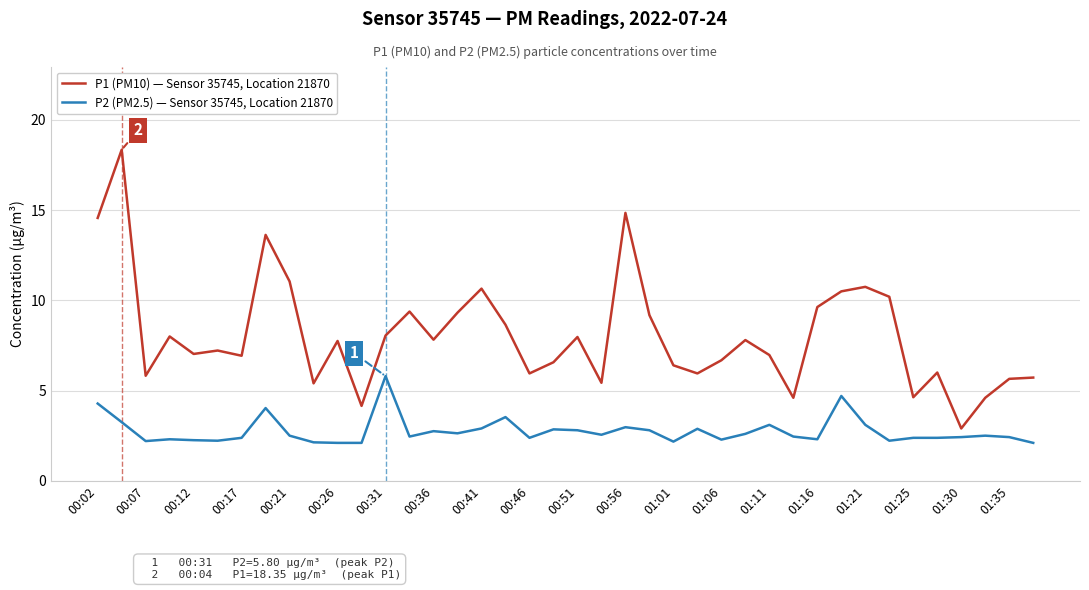

True or false: P2 (PM2.5) — Sensor 35745, Location 21870 and P1 (PM10) — Sensor 35745, Location 21870 intersect in this chart.

False